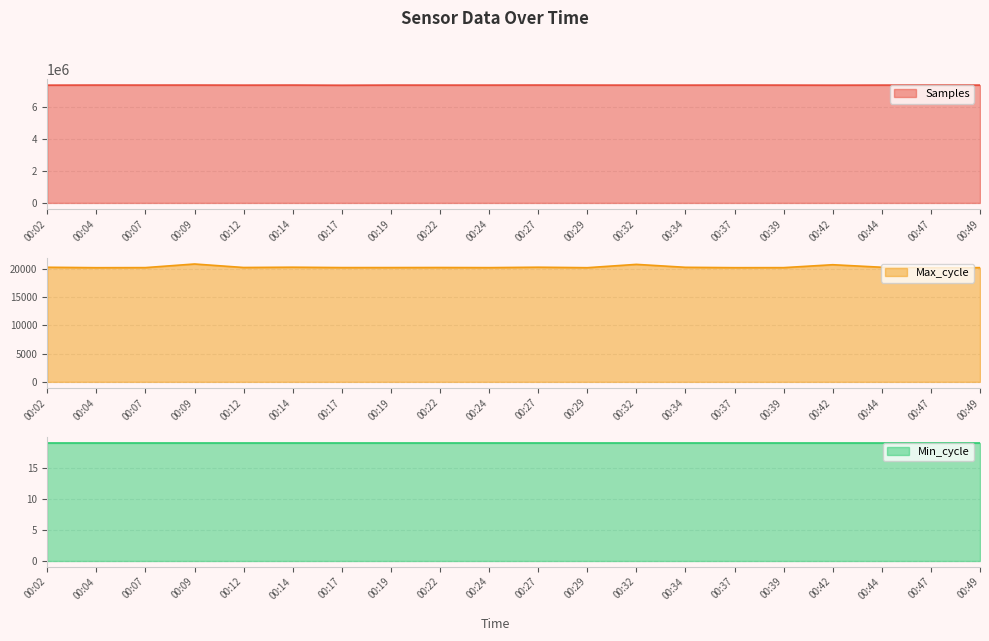

Does the chart display data point markers on the line(s)?

No